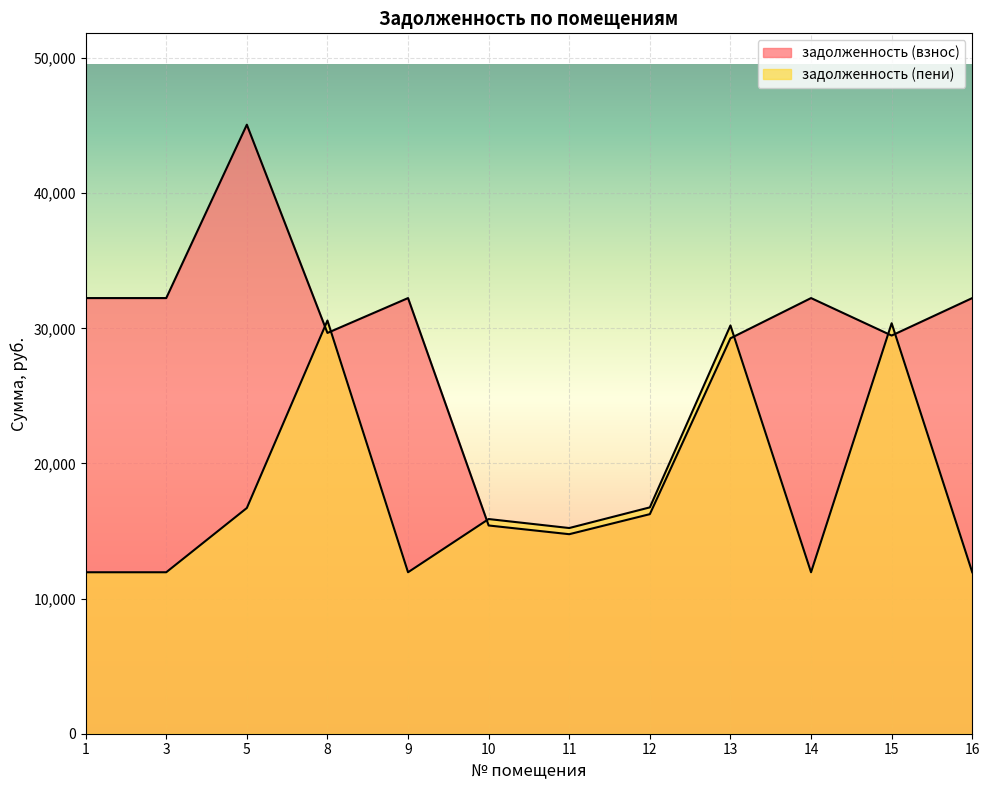

What is the value of the задолженность (пени) point at the 5th from the left?

11948.5